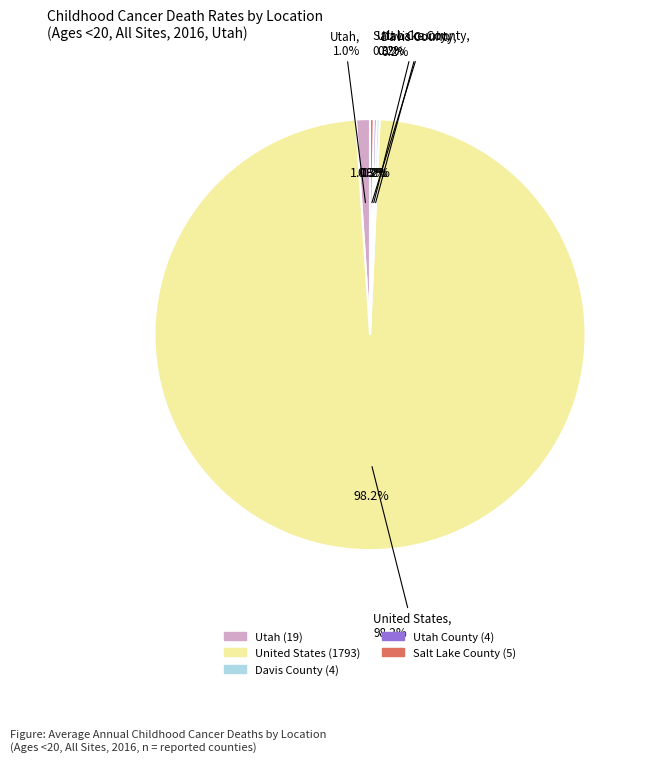

What percentage do United States and Salt Lake County together represent?

98.5%